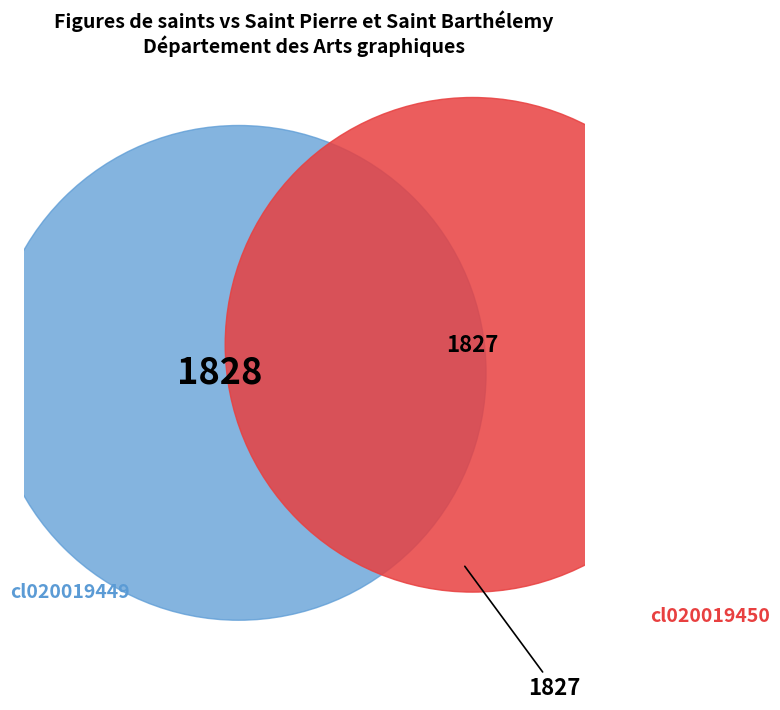

How many slices are in this pie chart?

2